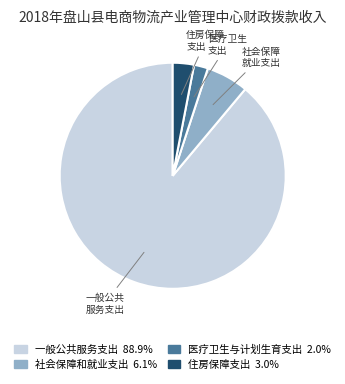

Which slice is the smallest?

医疗卫生与计划生育支出